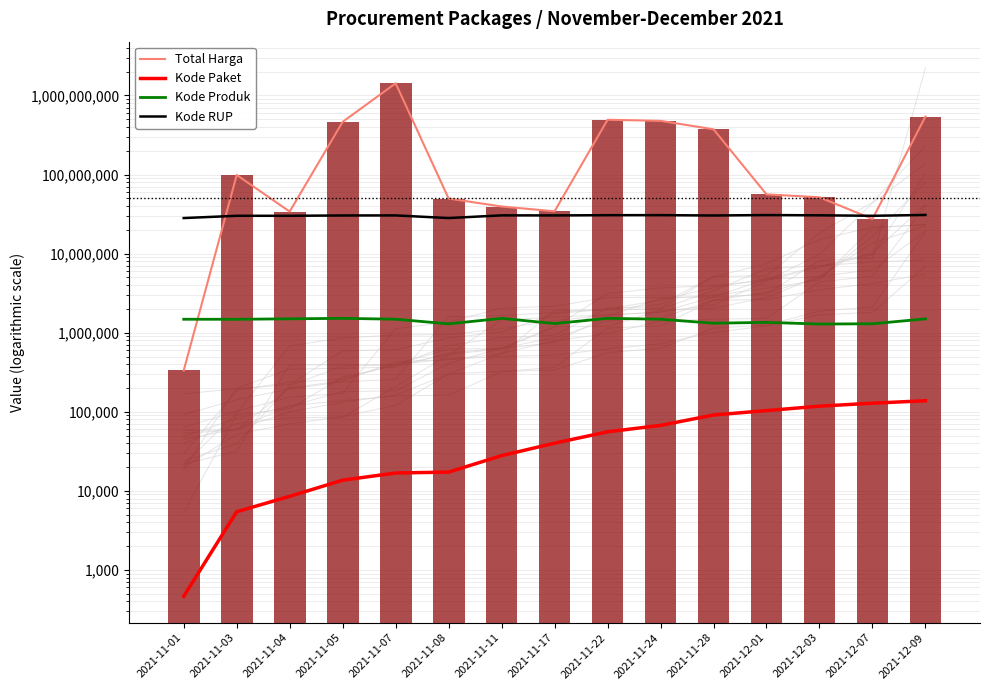

Read the Kode Produk value at 2021-11-22, to the nearest 10.

1519260